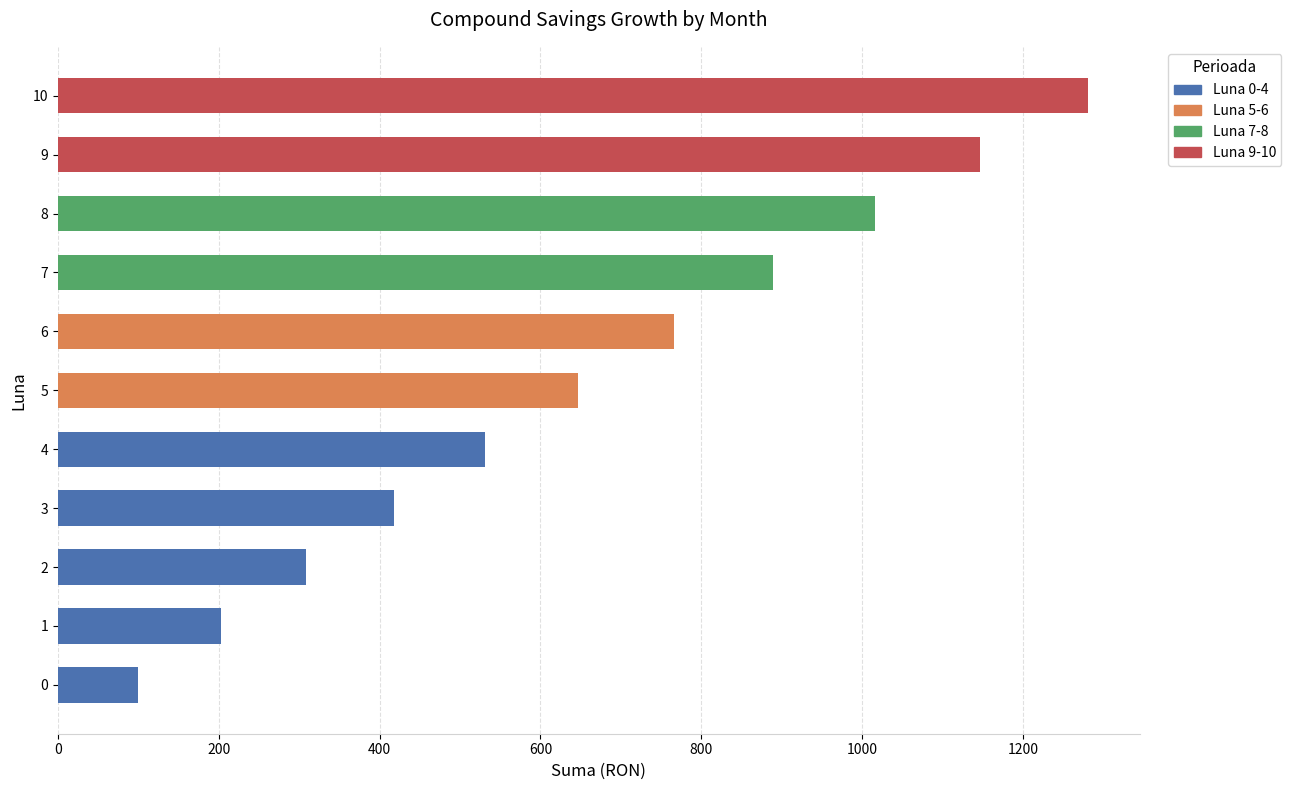

What is the smallest value displayed?

100.0